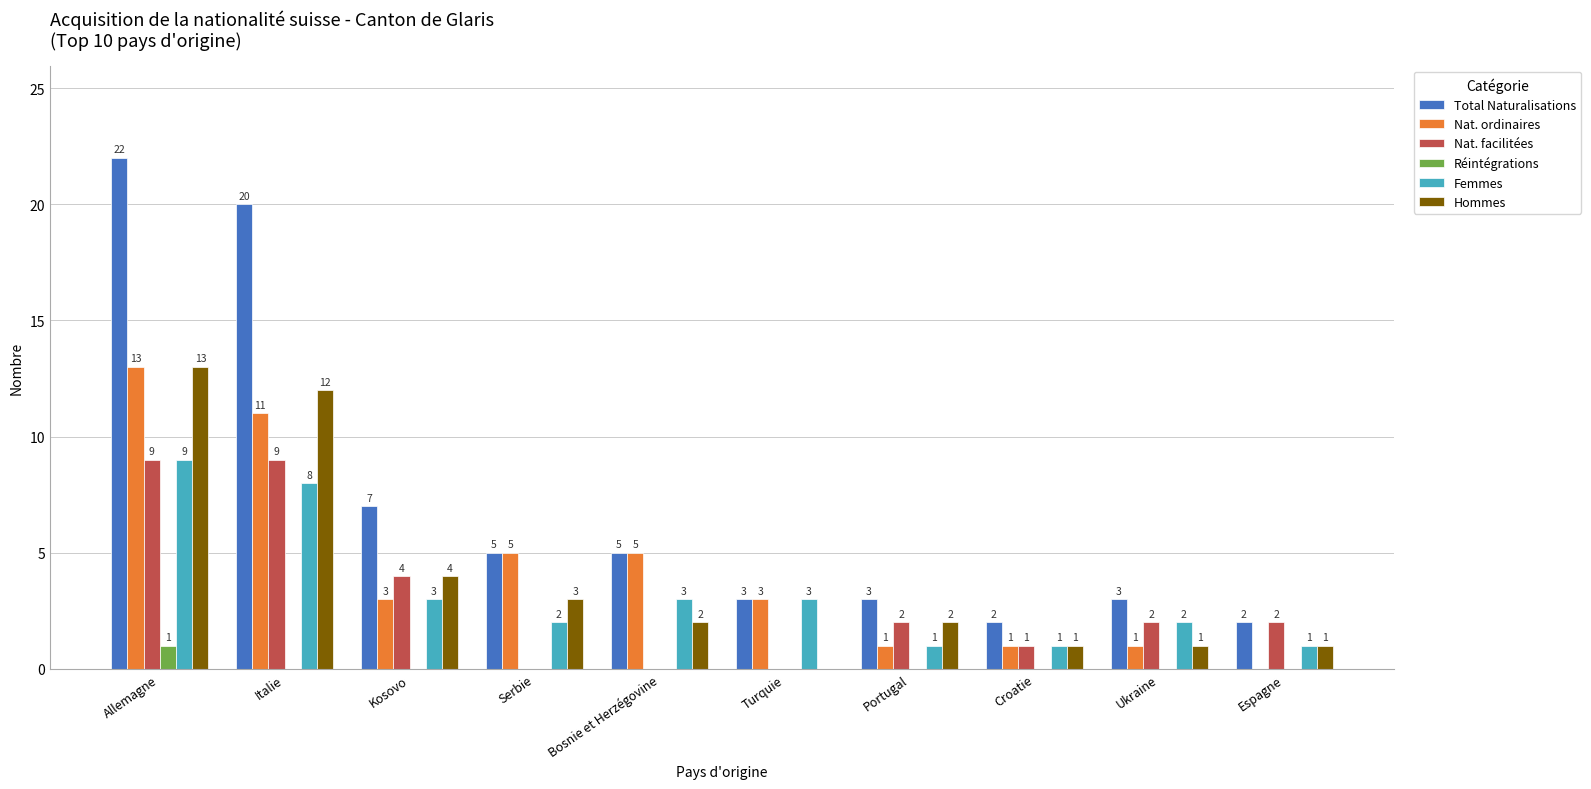

Between Kosovo and Portugal, which series saw the biggest shift?

Total Naturalisations